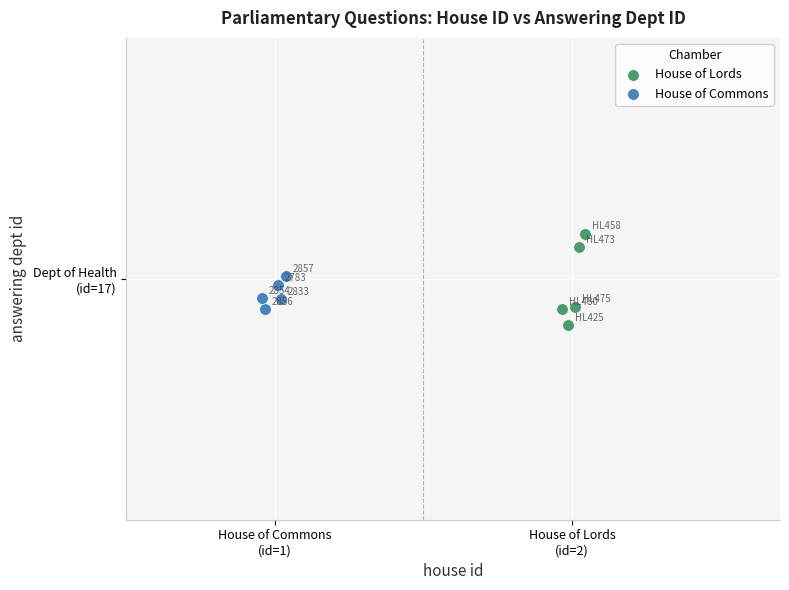

What are all the series names shown in the legend?

House of Lords, House of Commons